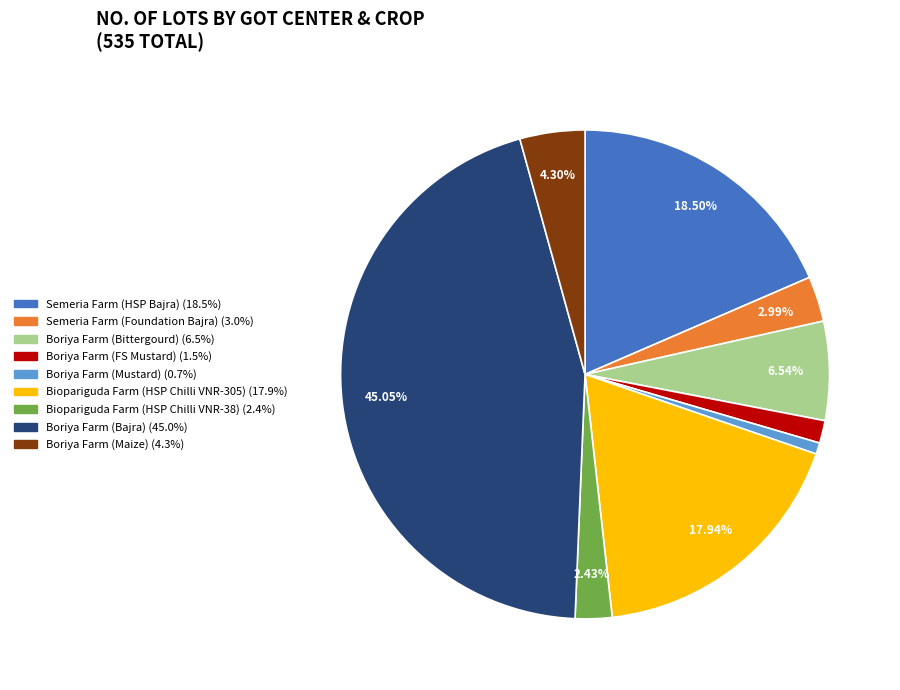

Between Boriya Farm (Bittergourd) and Semeria Farm (HSP Bajra), which is larger?

Semeria Farm (HSP Bajra)